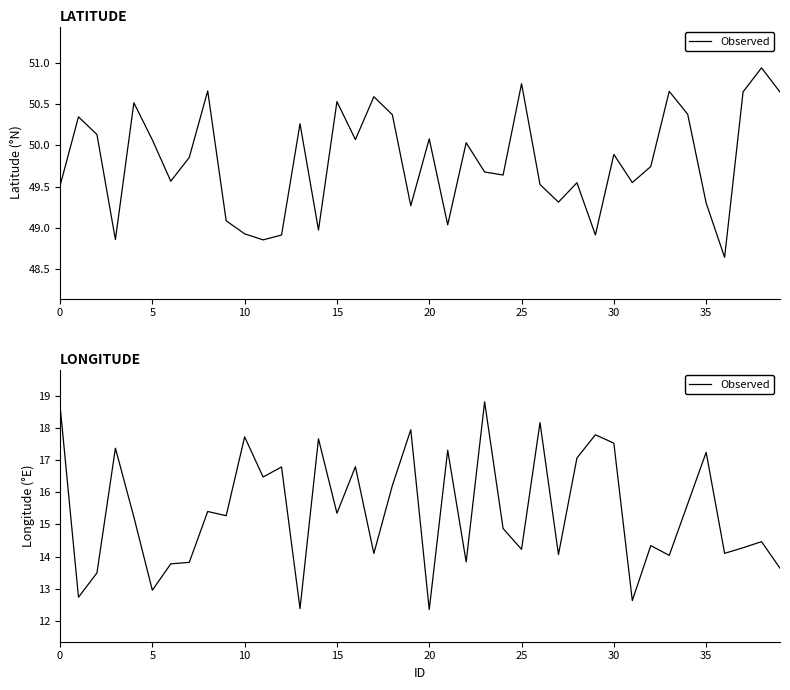

Is it true that the value at 14 is 5.4?

False